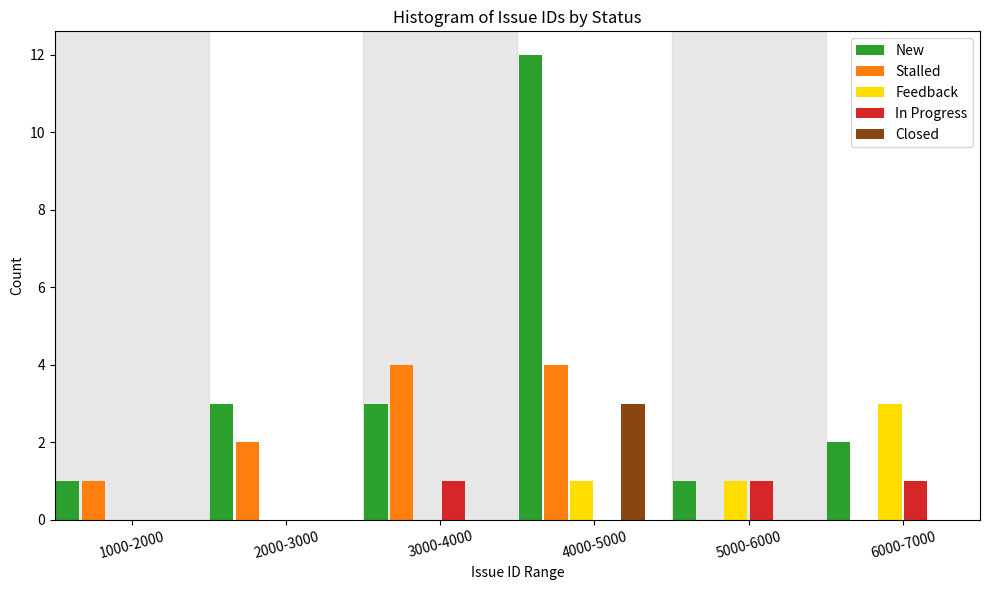

Reading right to left, extract all data points from this chart.

New: 6000-7000=2	5000-6000=1	4000-5000=12	3000-4000=3	2000-3000=3	1000-2000=1
Stalled: 6000-7000=0	5000-6000=0	4000-5000=4	3000-4000=4	2000-3000=2	1000-2000=1
Feedback: 6000-7000=3	5000-6000=1	4000-5000=1	3000-4000=0	2000-3000=0	1000-2000=0
In Progress: 6000-7000=1	5000-6000=1	4000-5000=0	3000-4000=1	2000-3000=0	1000-2000=0
Closed: 6000-7000=0	5000-6000=0	4000-5000=3	3000-4000=0	2000-3000=0	1000-2000=0